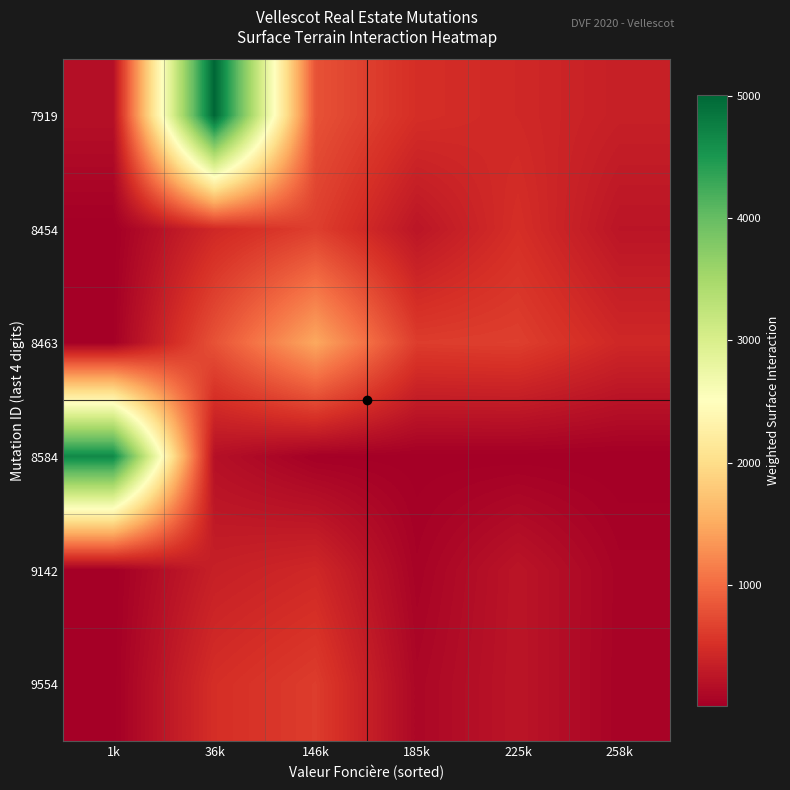

Which has a higher value, 36k or 146k?

36k